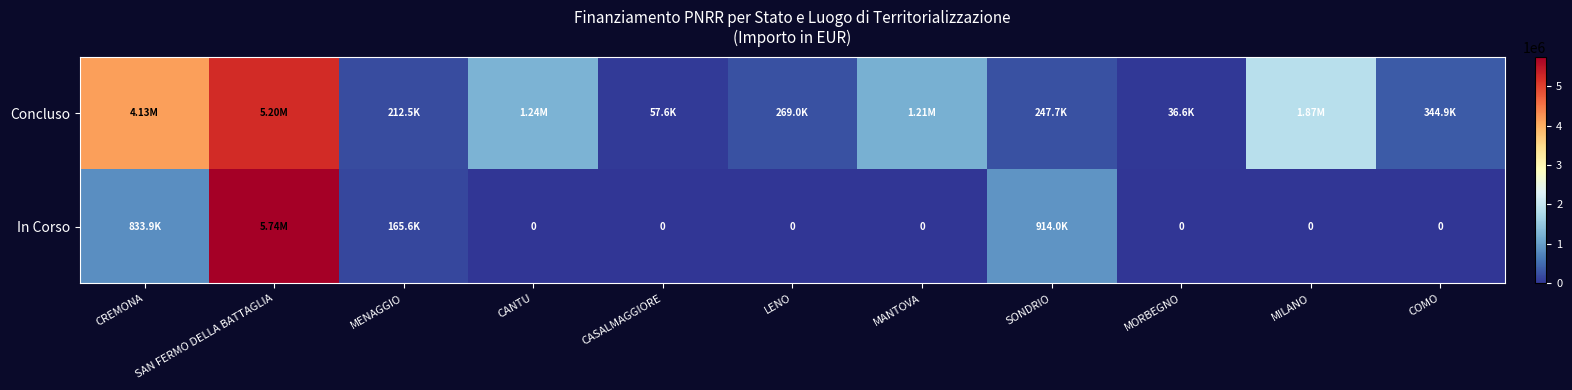

Is it true that Concluso equals 1242450.0 at CANTU?

True